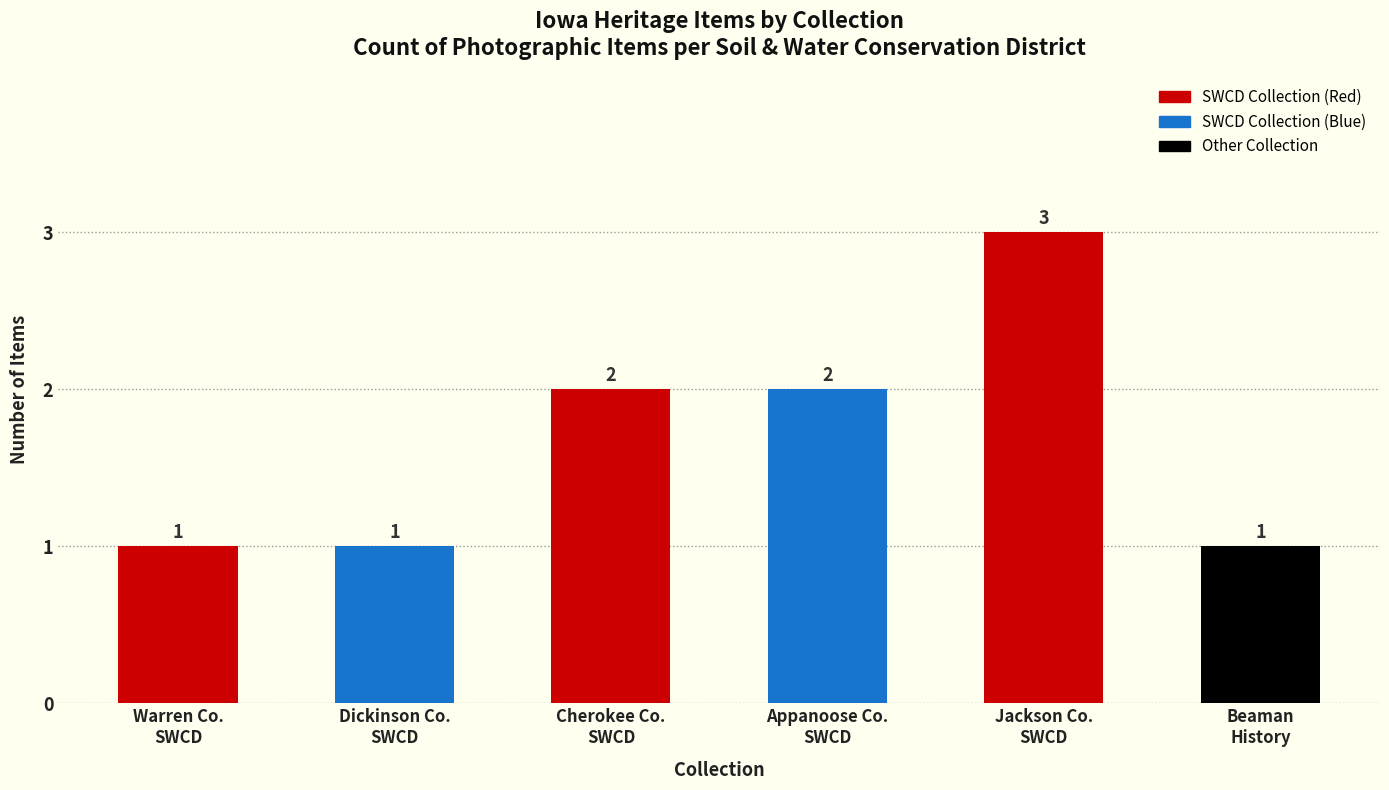

How many values are below 2?

3